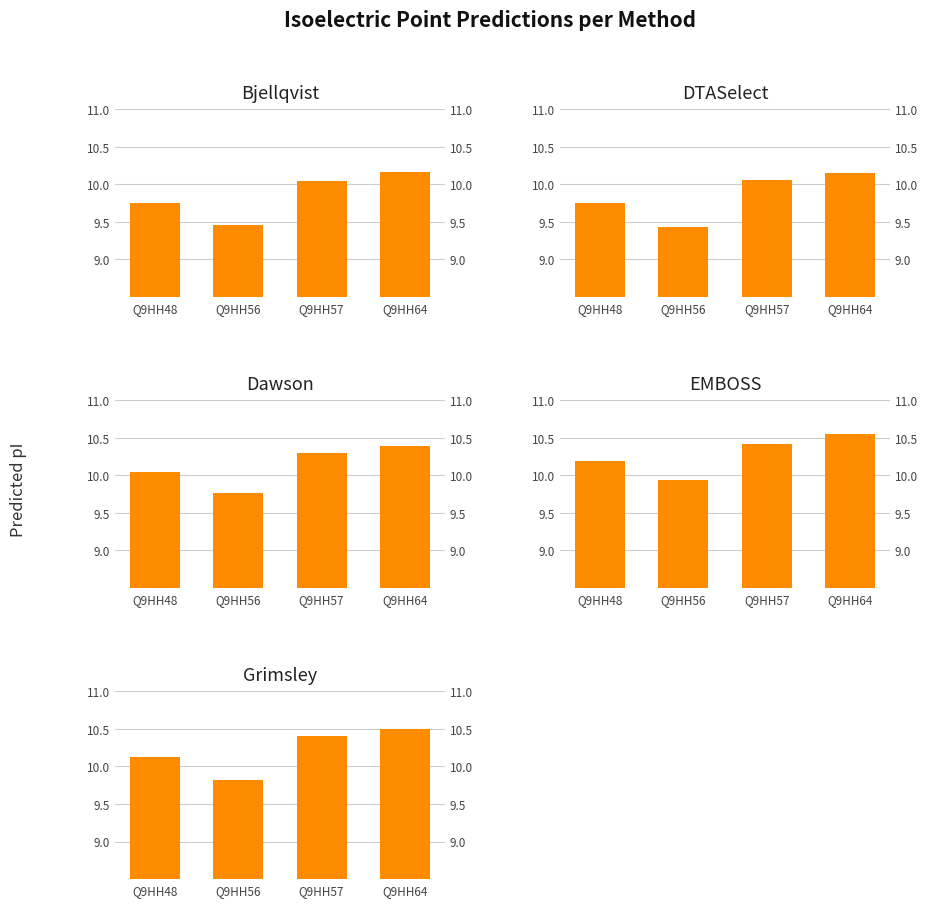

What are all the series names shown in the legend?

Bjellqvist, DTASelect, Dawson, EMBOSS, Grimsley